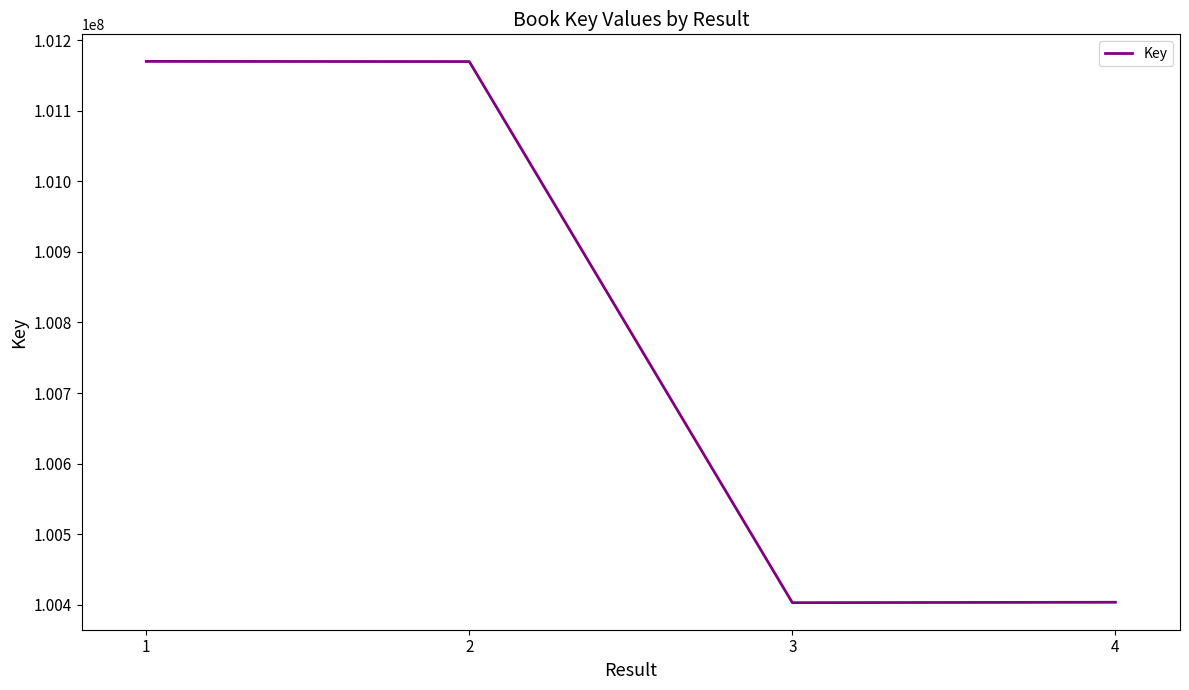

Where is the data nearest to the value 100786430?

4